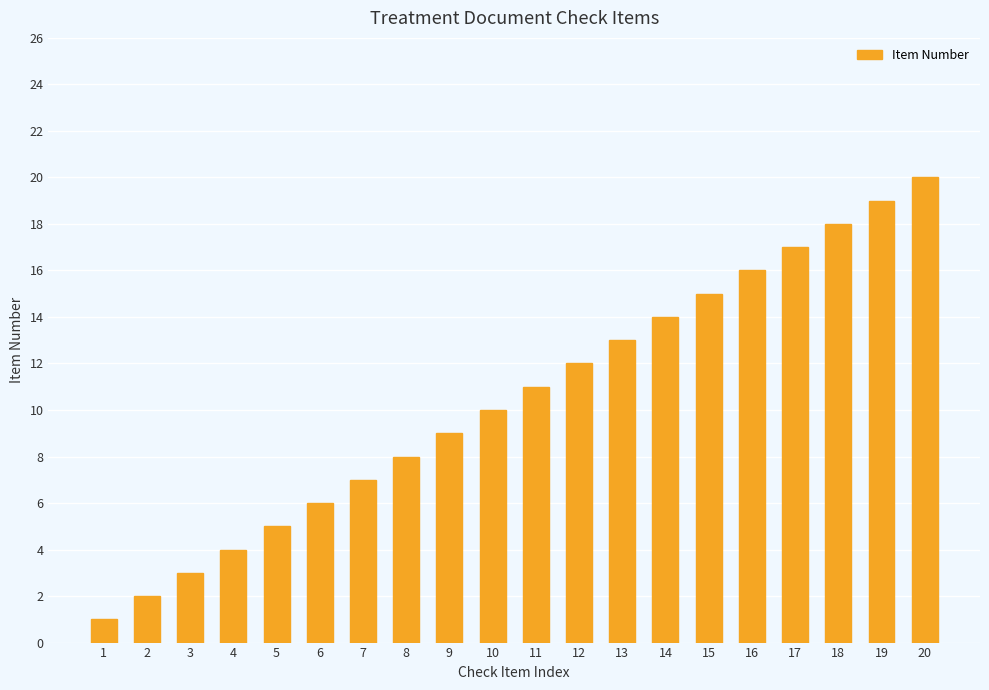

Reading left to right, what are all the values shown in this chart?

1=1	2=2	3=3	4=4	5=5	6=6	7=7	8=8	9=9	10=10	11=11	12=12	13=13	14=14	15=15	16=16	17=17	18=18	19=19	20=20